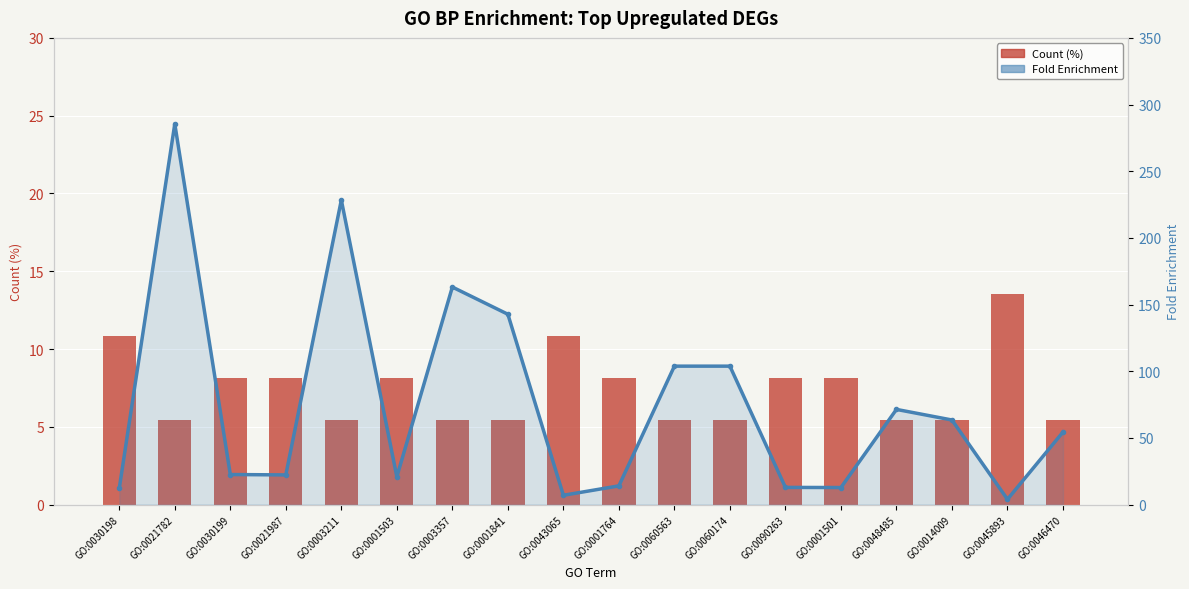

What is the smallest value displayed?

3.9